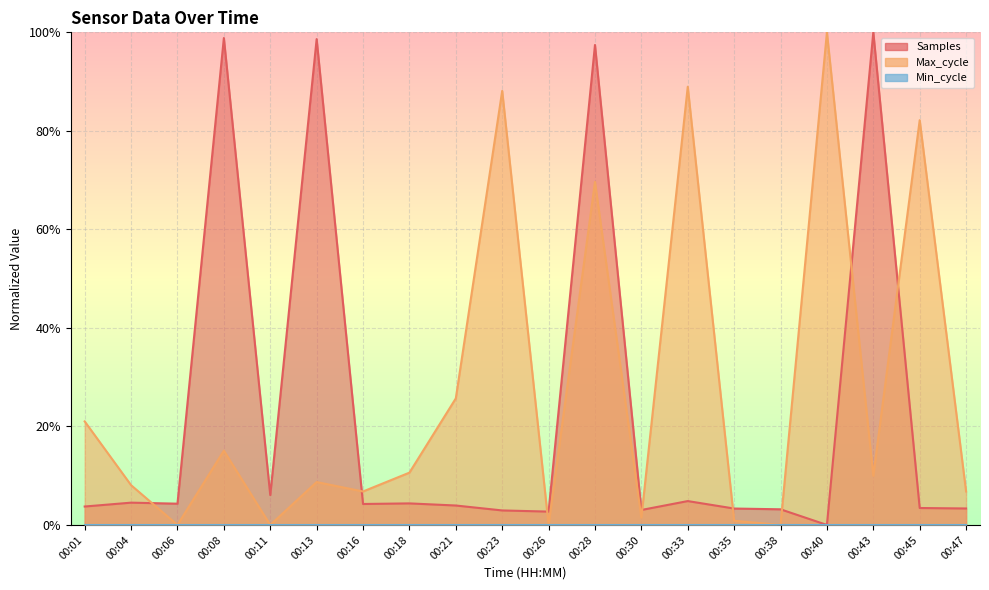

How many values in Samples are above zero?

19